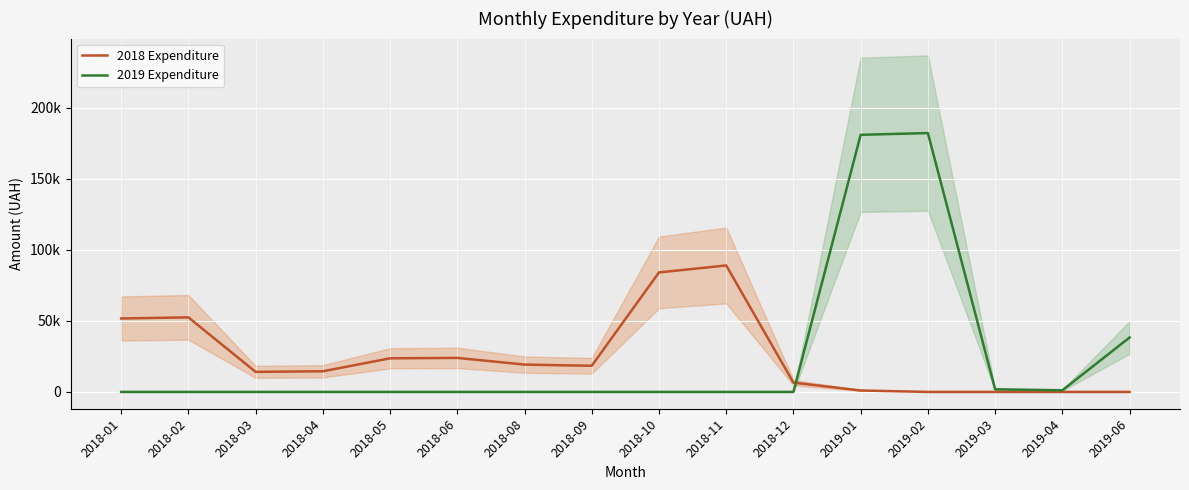

What is the label of the 7th point from the right?

2018-11